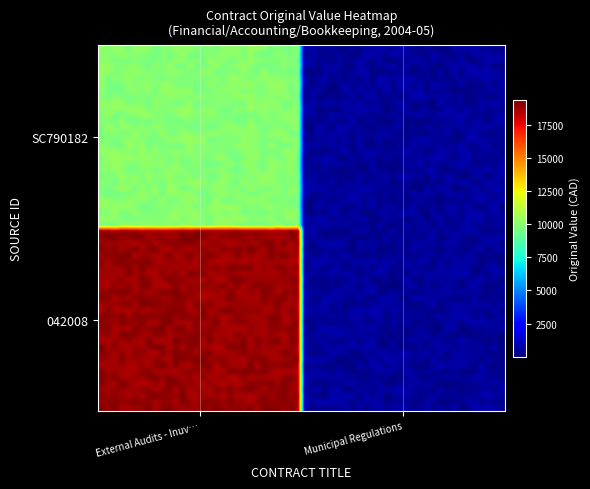

At how many categories does at least one series exceed 3618?

1